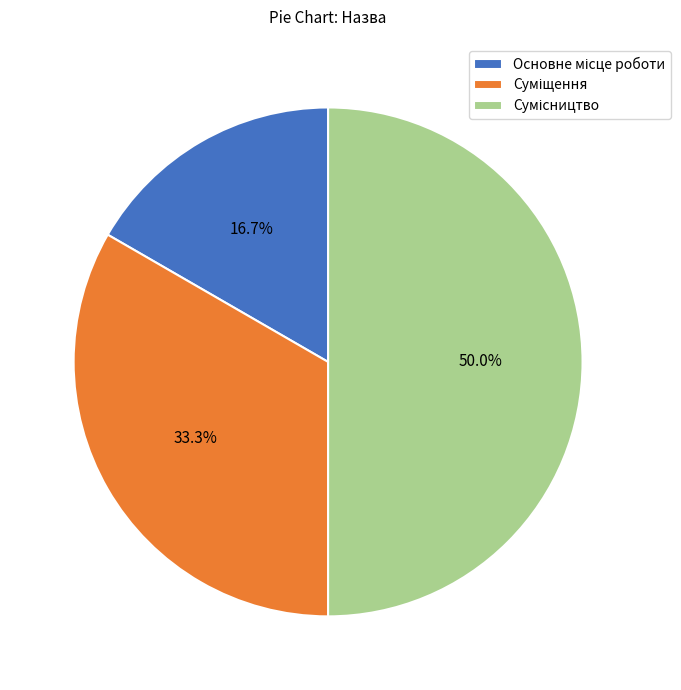

Which has a higher value, Сумісництво or Суміщення?

Сумісництво